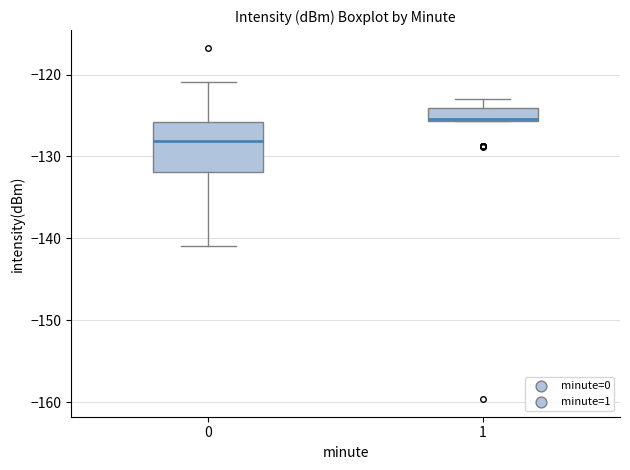

Which box has the highest median line?

1